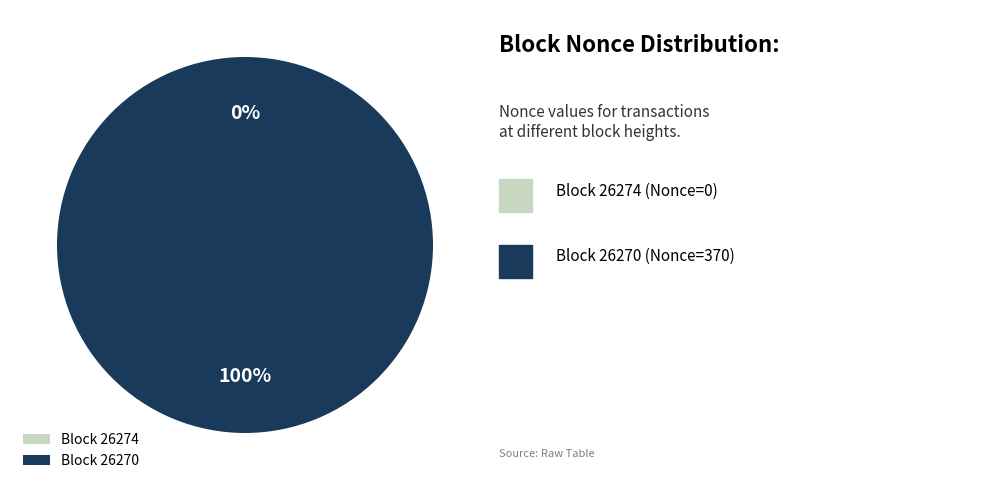

What is the total percentage of 26274 and 26270?

100.0%